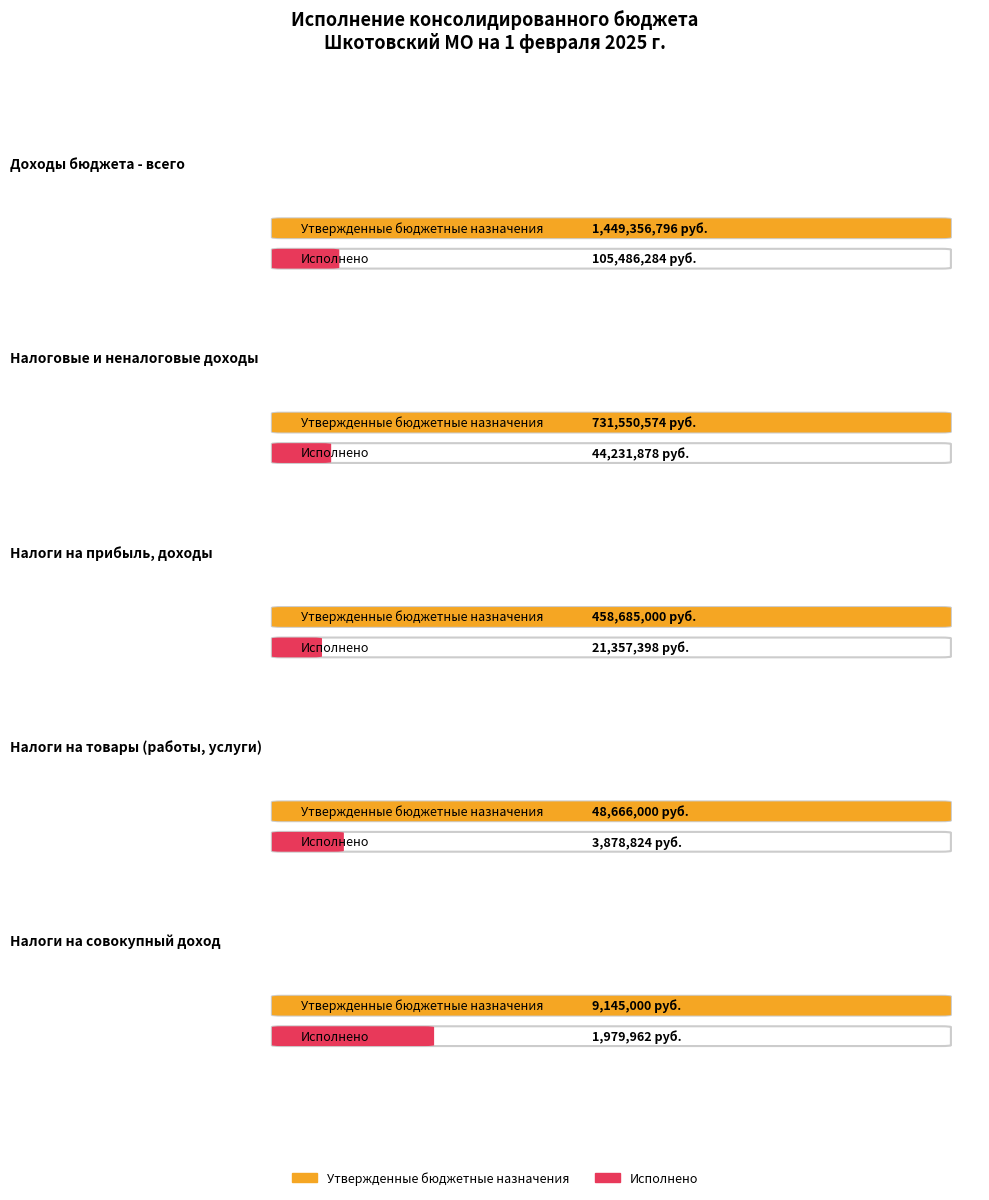

At НАЛОГИ НА ТОВАРЫ (РАБОТЫ, УСЛУГИ), list the series in order from largest to smallest.

Утвержденные бюджетные назначения, Исполнено